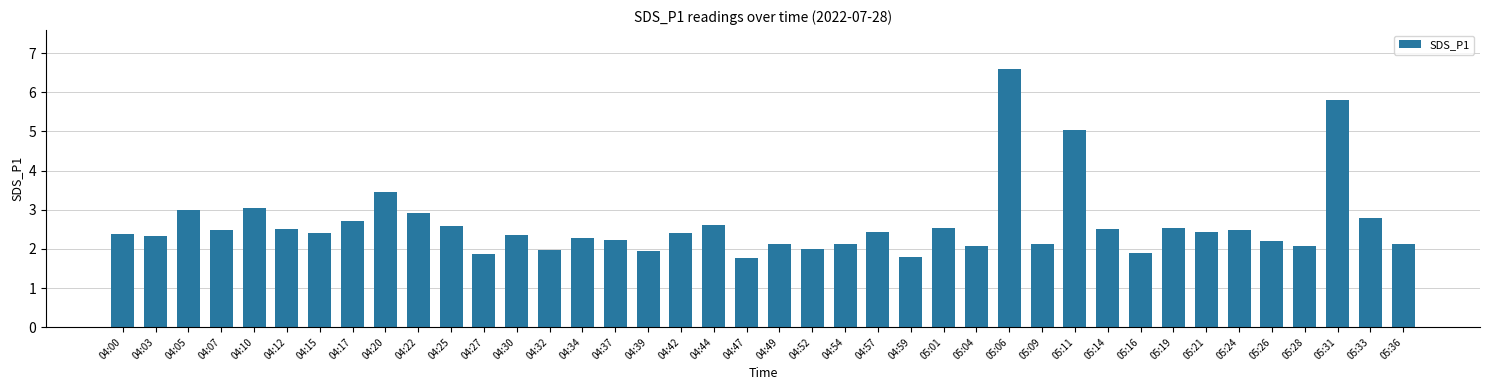

What is the approximate value at 05:21?

2.4